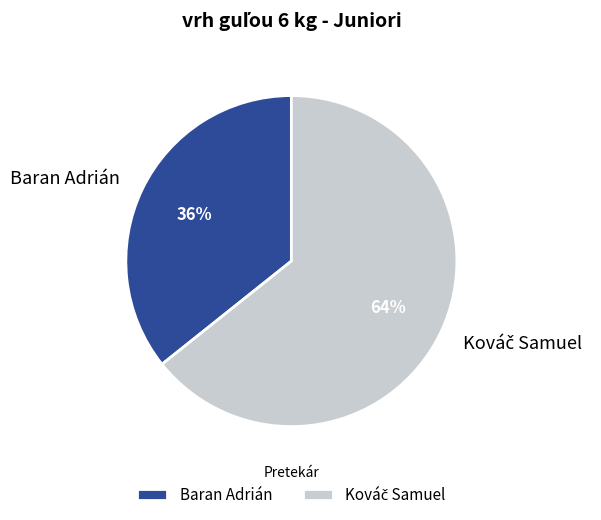

Is it true that Baran Adrián is 44% of the pie?

False